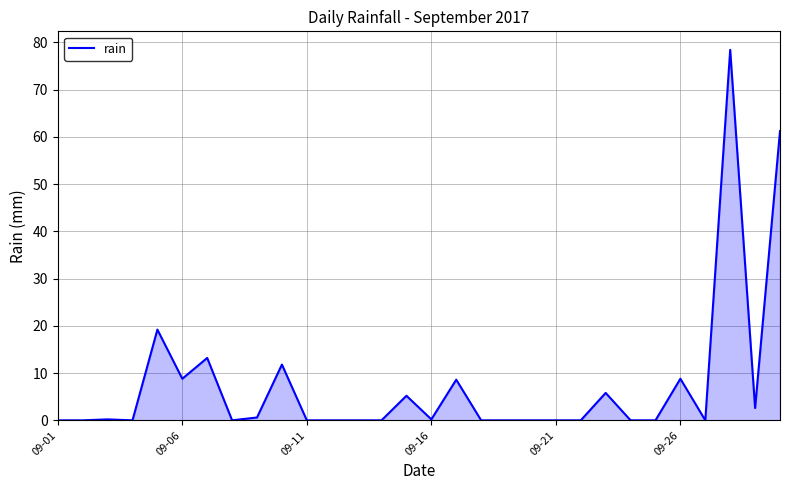

What is the maximum value shown in the chart?

78.4